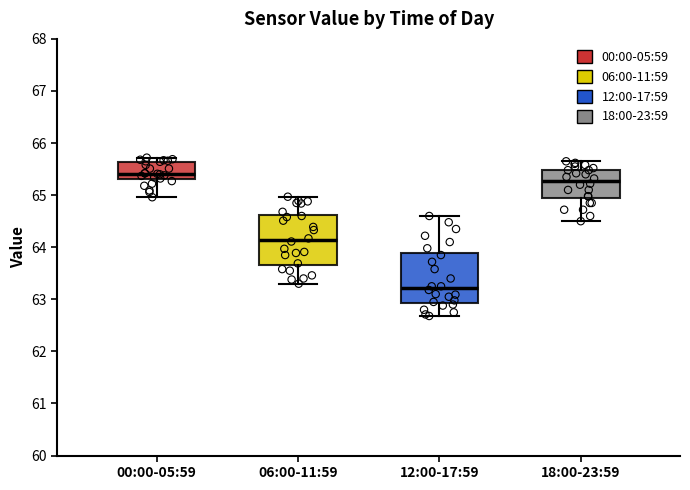

Reading left to right, read every box against the y-axis: the position of its median line, the range the box covers, and the ends of its whiskers. The values are not printed on the chart, so give them approximately, as read against the axis.

00:00-05:59: median 65.4, box 65.3 to 65.6, whiskers 65.0 to 65.7
06:00-11:59: median 64.1, box 63.7 to 64.6, whiskers 63.3 to 65.0
12:00-17:59: median 63.2, box 62.9 to 63.9, whiskers 62.7 to 64.6
18:00-23:59: median 65.3, box 64.9 to 65.5, whiskers 64.5 to 65.7